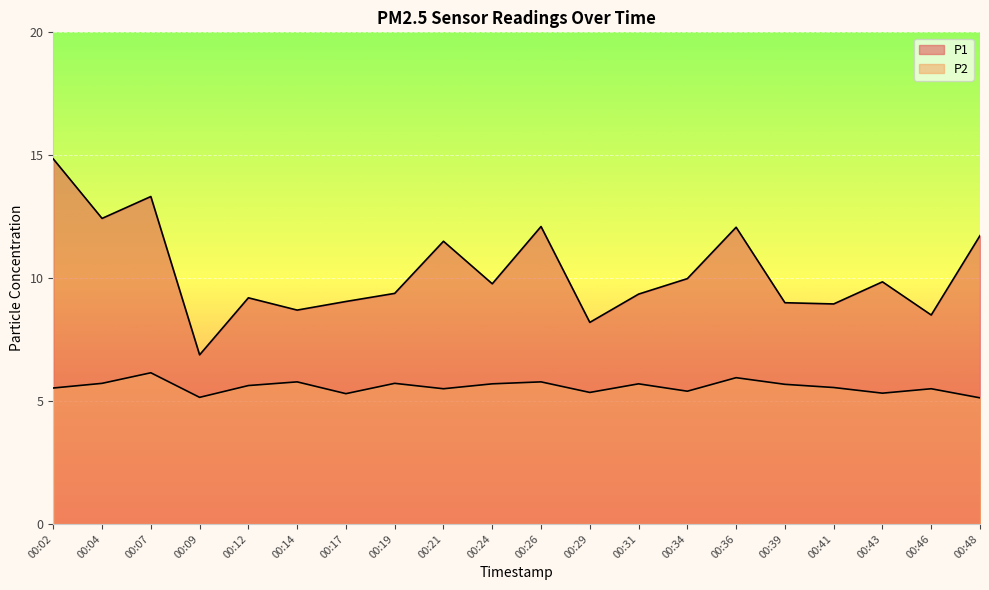

True or false: P1 has a value of 16.9 at 00:34.

False